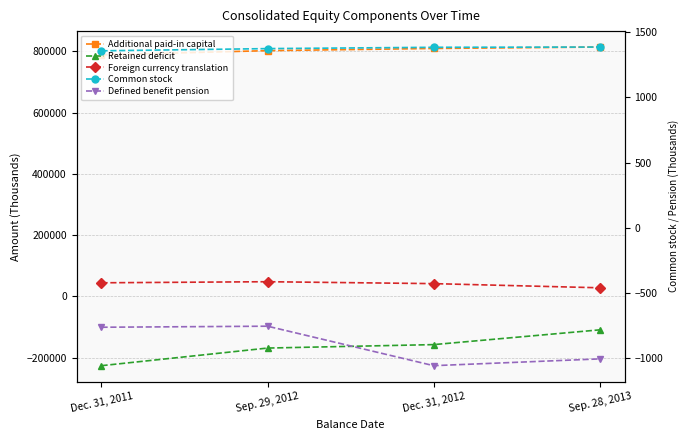

Which has a higher value, Dec. 31, 2012 or Dec. 31, 2011?

Dec. 31, 2012